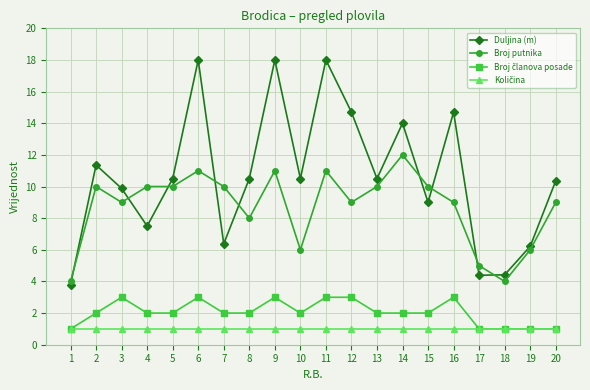

What is the total value across all series at 20?

21.4